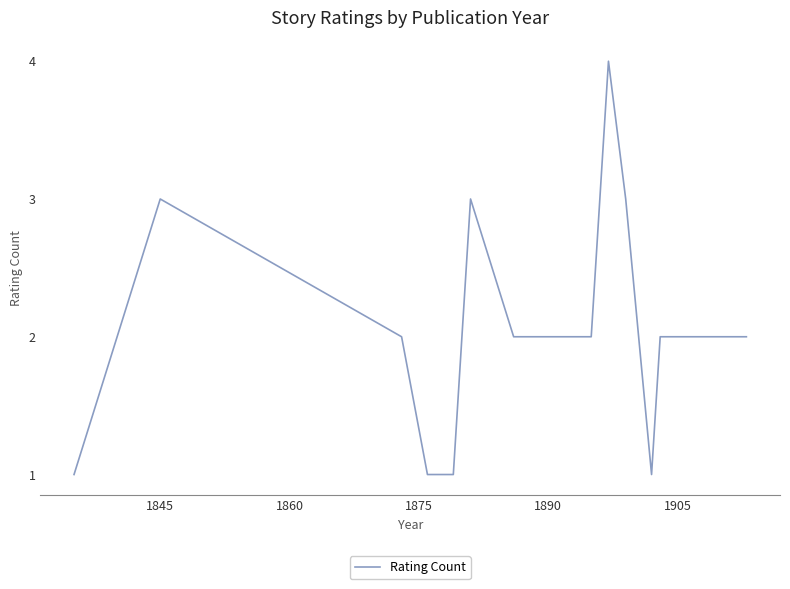

What is the average value?

2